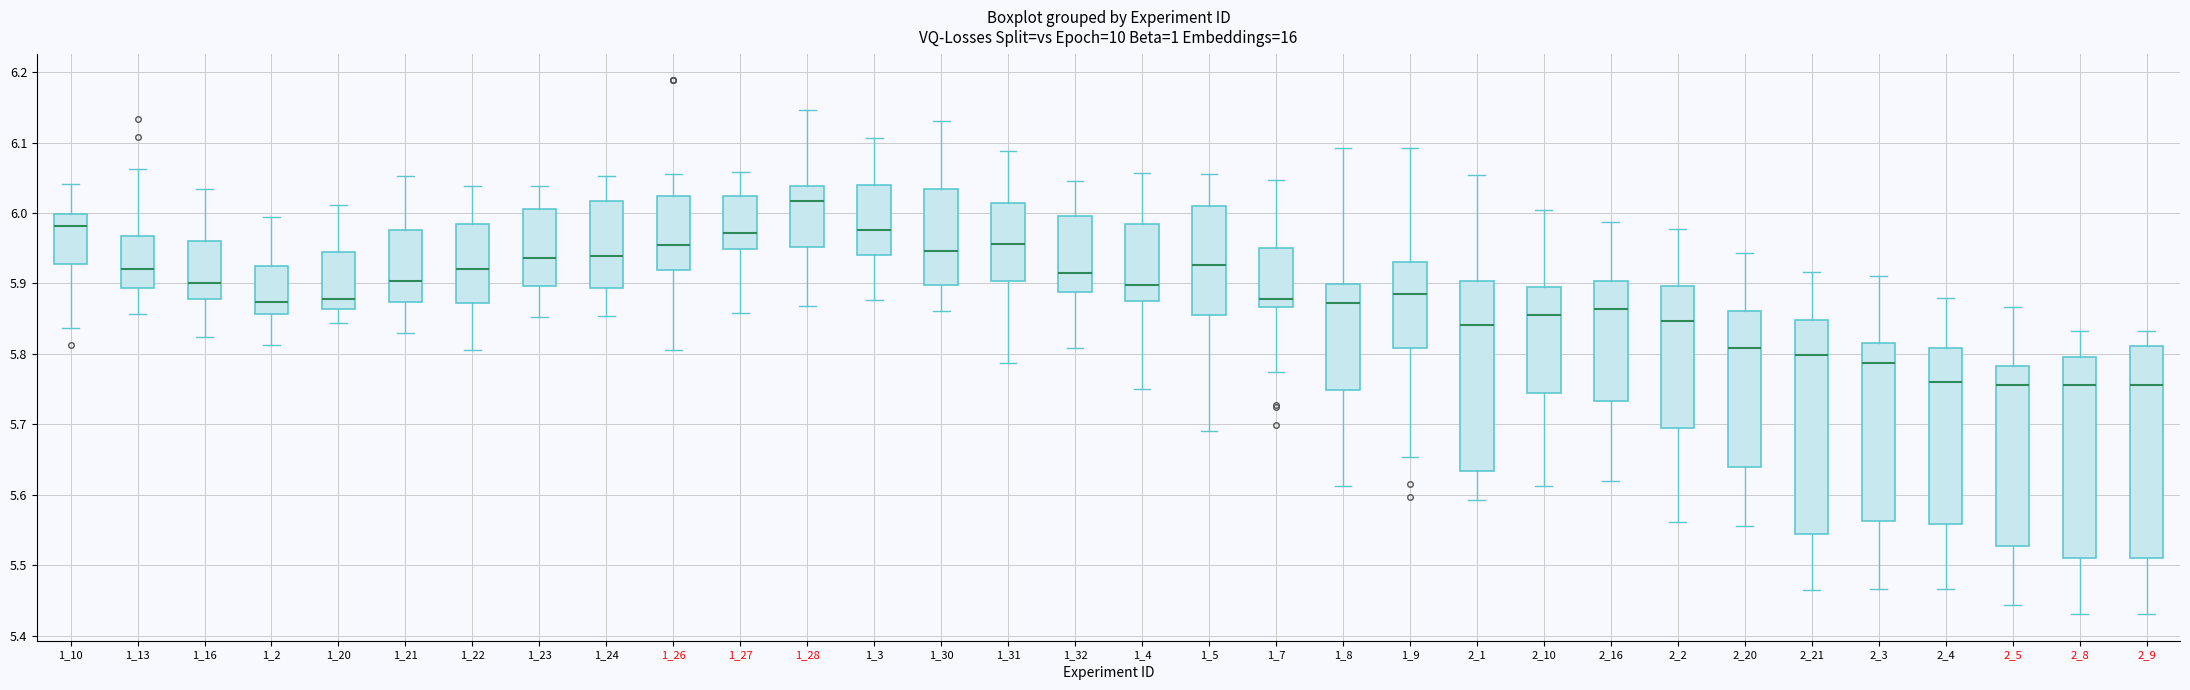

Reading left to right, transcribe this box plot: for each box, give where its median line is, the range the box spans, and where its two whiskers end, as read against the y-axis. The values are not printed on the chart, so give them approximately, as read against the axis.

1_10: median 5.98, box 5.93 to 6.00, whiskers 5.84 to 6.04
1_13: median 5.92, box 5.89 to 5.97, whiskers 5.86 to 6.06
1_16: median 5.90, box 5.88 to 5.96, whiskers 5.82 to 6.03
1_2: median 5.87, box 5.86 to 5.93, whiskers 5.81 to 5.99
1_20: median 5.88, box 5.86 to 5.94, whiskers 5.84 to 6.01
1_21: median 5.90, box 5.87 to 5.98, whiskers 5.83 to 6.05
1_22: median 5.92, box 5.87 to 5.98, whiskers 5.81 to 6.04
1_23: median 5.94, box 5.90 to 6.01, whiskers 5.85 to 6.04
1_24: median 5.94, box 5.89 to 6.02, whiskers 5.85 to 6.05
1_26: median 5.95, box 5.92 to 6.02, whiskers 5.81 to 6.05
1_27: median 5.97, box 5.95 to 6.02, whiskers 5.86 to 6.06
1_28: median 6.02, box 5.95 to 6.04, whiskers 5.87 to 6.15
1_3: median 5.98, box 5.94 to 6.04, whiskers 5.88 to 6.11
1_30: median 5.95, box 5.90 to 6.03, whiskers 5.86 to 6.13
1_31: median 5.96, box 5.90 to 6.01, whiskers 5.79 to 6.09
1_32: median 5.92, box 5.89 to 6.00, whiskers 5.81 to 6.04
1_4: median 5.90, box 5.87 to 5.98, whiskers 5.75 to 6.06
1_5: median 5.93, box 5.85 to 6.01, whiskers 5.69 to 6.06
1_7: median 5.88, box 5.87 to 5.95, whiskers 5.77 to 6.05
1_8: median 5.87, box 5.75 to 5.90, whiskers 5.61 to 6.09
1_9: median 5.88, box 5.81 to 5.93, whiskers 5.65 to 6.09
2_1: median 5.84, box 5.63 to 5.90, whiskers 5.59 to 6.05
2_10: median 5.86, box 5.74 to 5.90, whiskers 5.61 to 6.00
2_16: median 5.86, box 5.73 to 5.90, whiskers 5.62 to 5.99
2_2: median 5.85, box 5.69 to 5.90, whiskers 5.56 to 5.98
2_20: median 5.81, box 5.64 to 5.86, whiskers 5.56 to 5.94
2_21: median 5.80, box 5.54 to 5.85, whiskers 5.47 to 5.92
2_3: median 5.79, box 5.56 to 5.82, whiskers 5.47 to 5.91
2_4: median 5.76, box 5.56 to 5.81, whiskers 5.47 to 5.88
2_5: median 5.76, box 5.53 to 5.78, whiskers 5.44 to 5.87
2_8: median 5.76, box 5.51 to 5.80, whiskers 5.43 to 5.83
2_9: median 5.76, box 5.51 to 5.81, whiskers 5.43 to 5.83